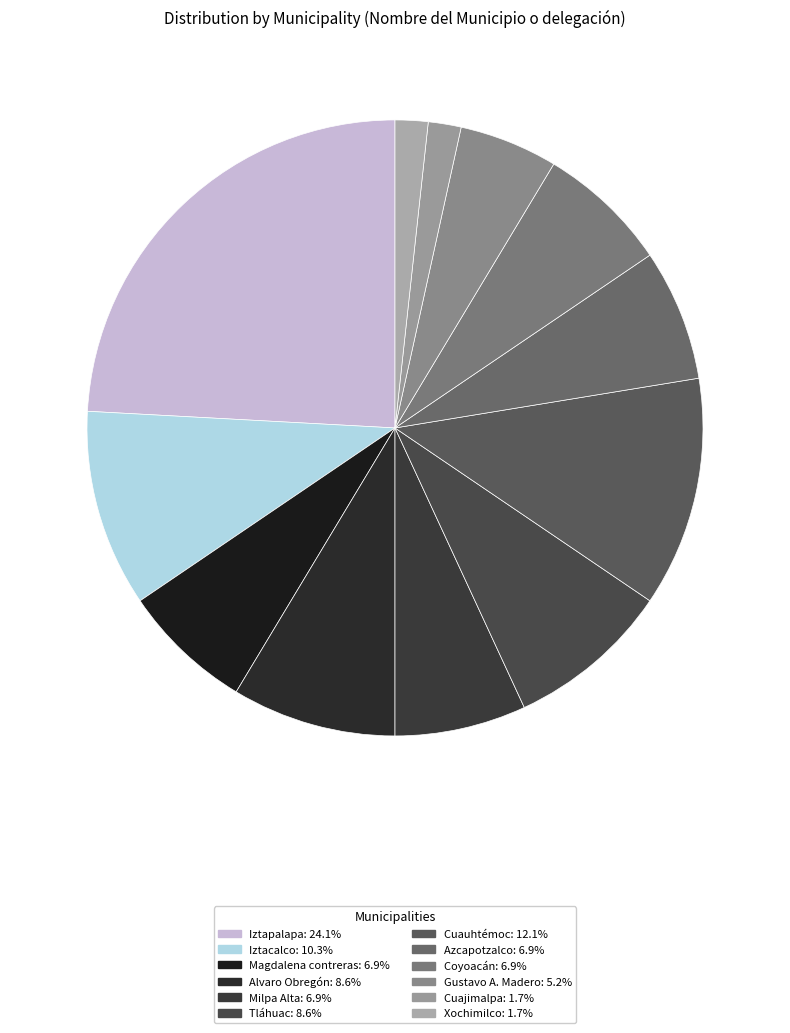

Count the number of slices in the pie.

12